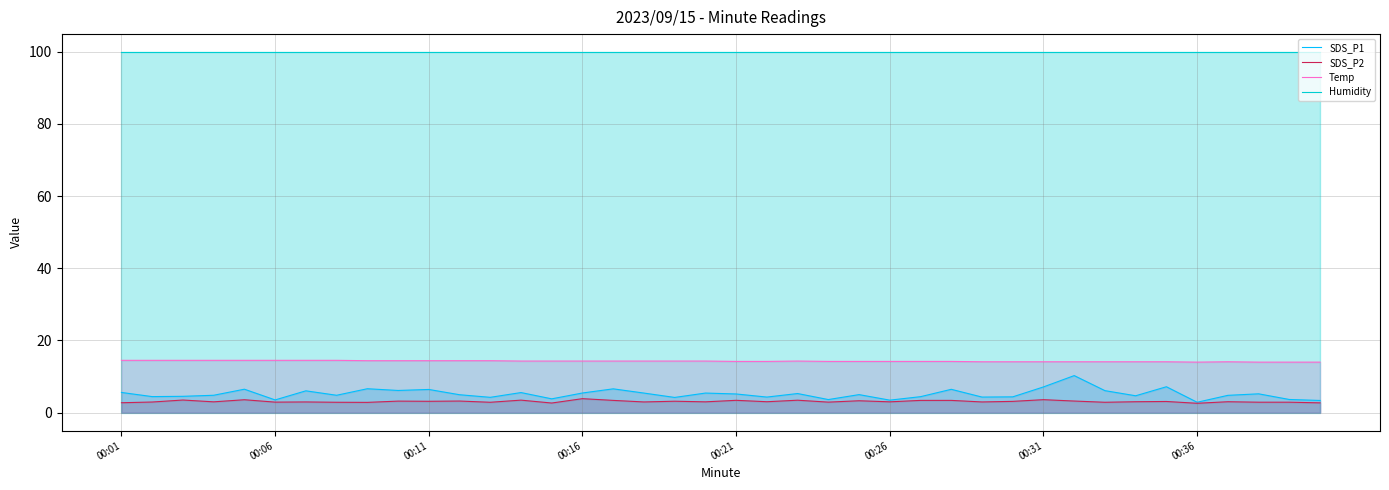

True or false: Temp and SDS_P1 intersect in this chart.

False